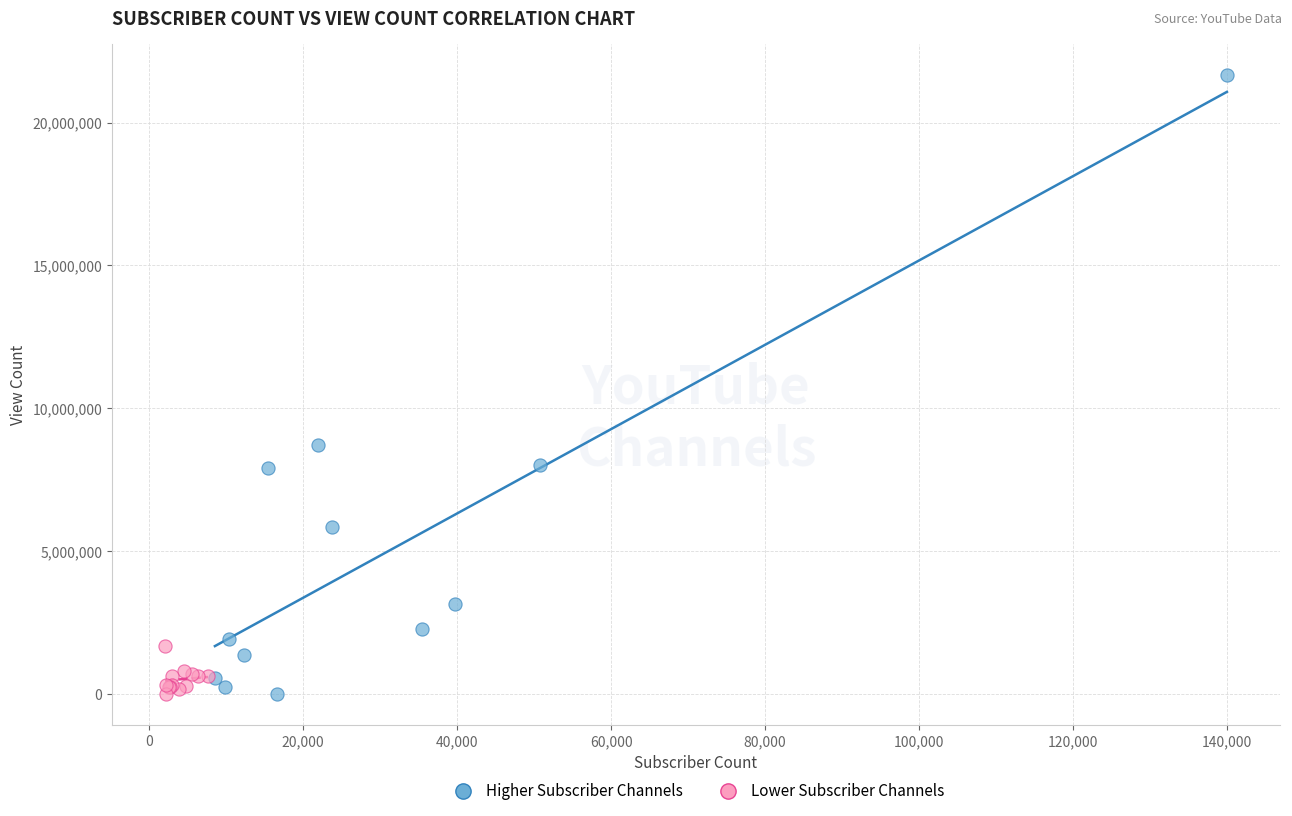

What are all the series names shown in the legend?

Higher Subscriber Channels, Lower Subscriber Channels